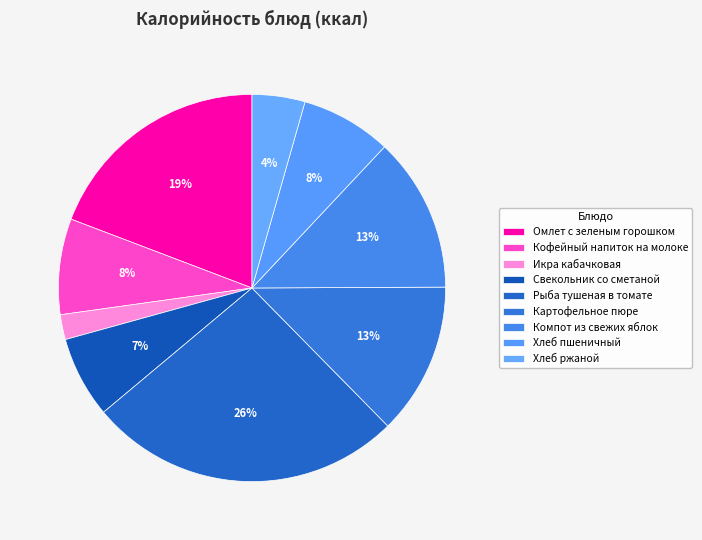

Is the sum of Омлет с зеленым горошком and Компот из свежих яблок greater than half?

No